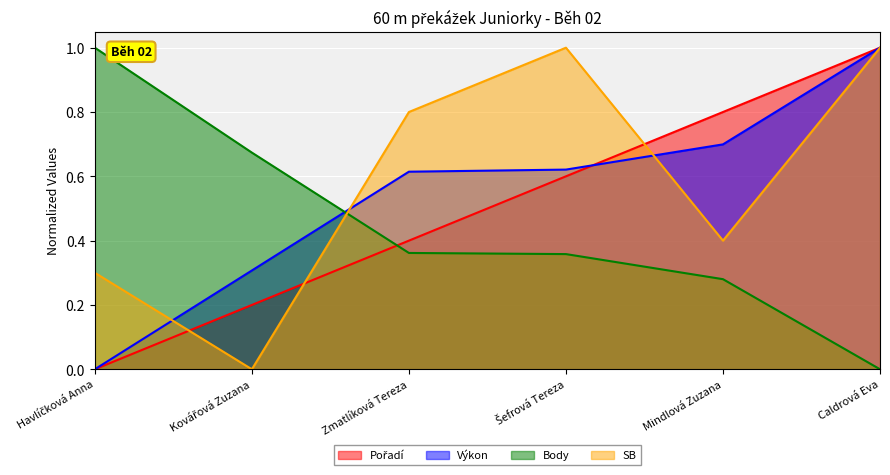

The Pořadí series shows 0.2 at Kovářová Zuzana. True or false?

True